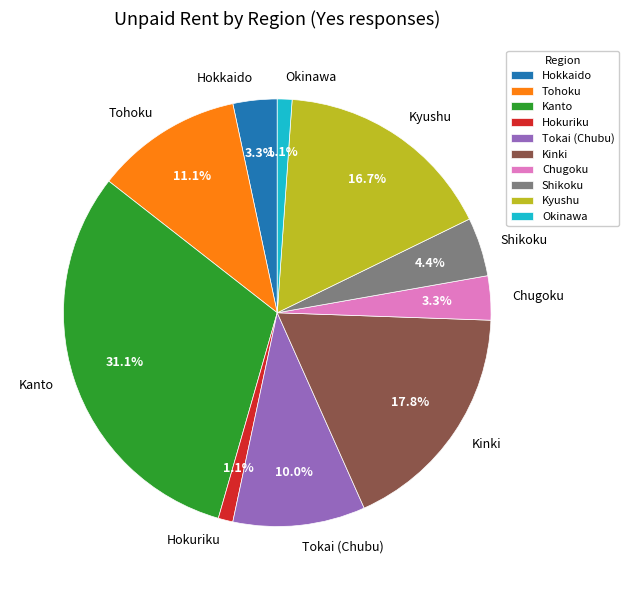

Does Kanto account for over 50% of the chart?

No